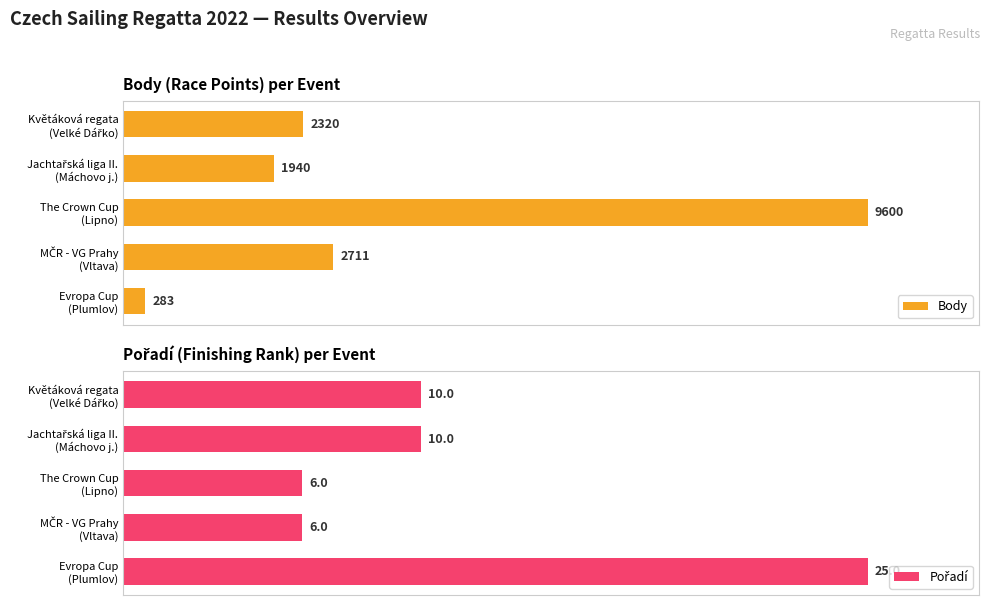

What is the difference between the maximum and minimum values in the Pořadí series?

76.0